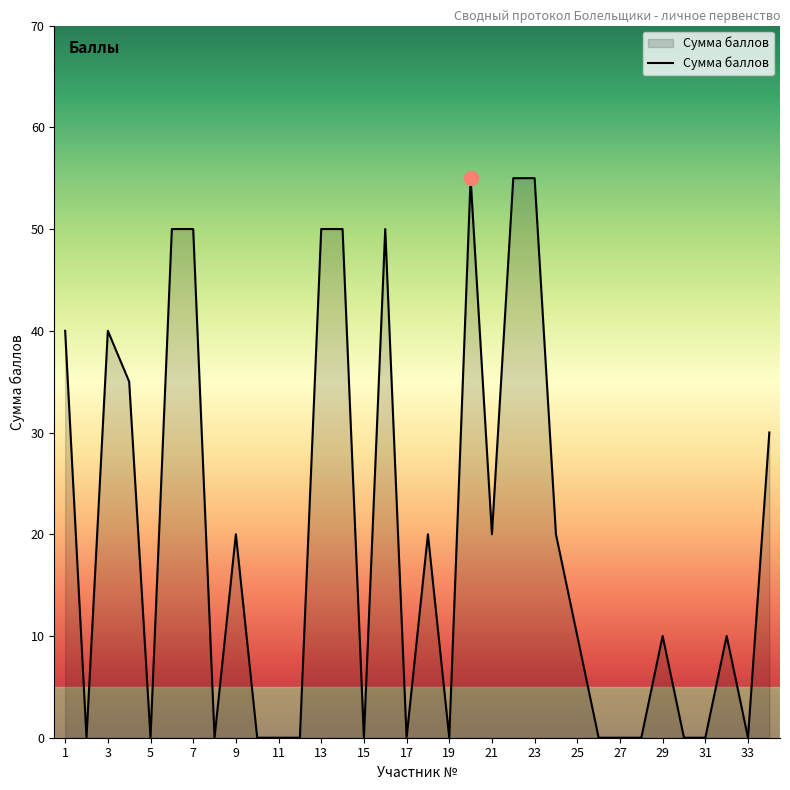

What is the average value?

20